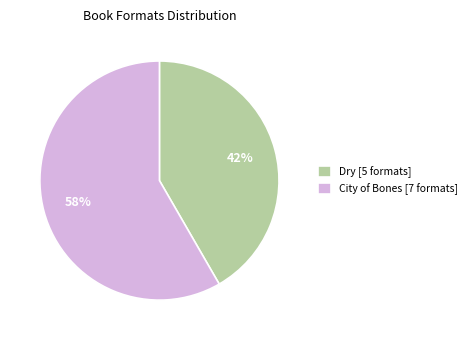

To the nearest percent, what is the average slice percentage?

50%